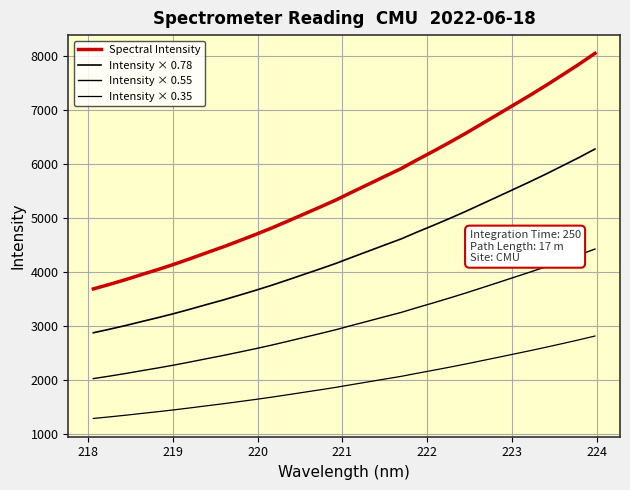

How many lines are shown in the chart?

4